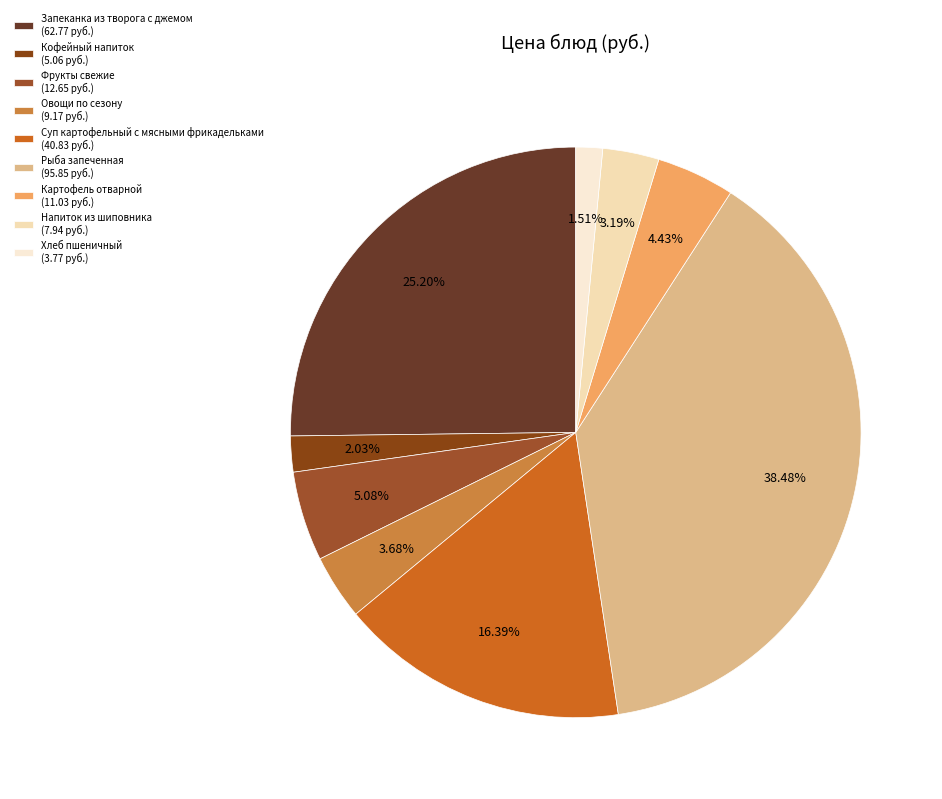

What is the total percentage of Овощи по сезону and Фрукты свежие?

8.8%